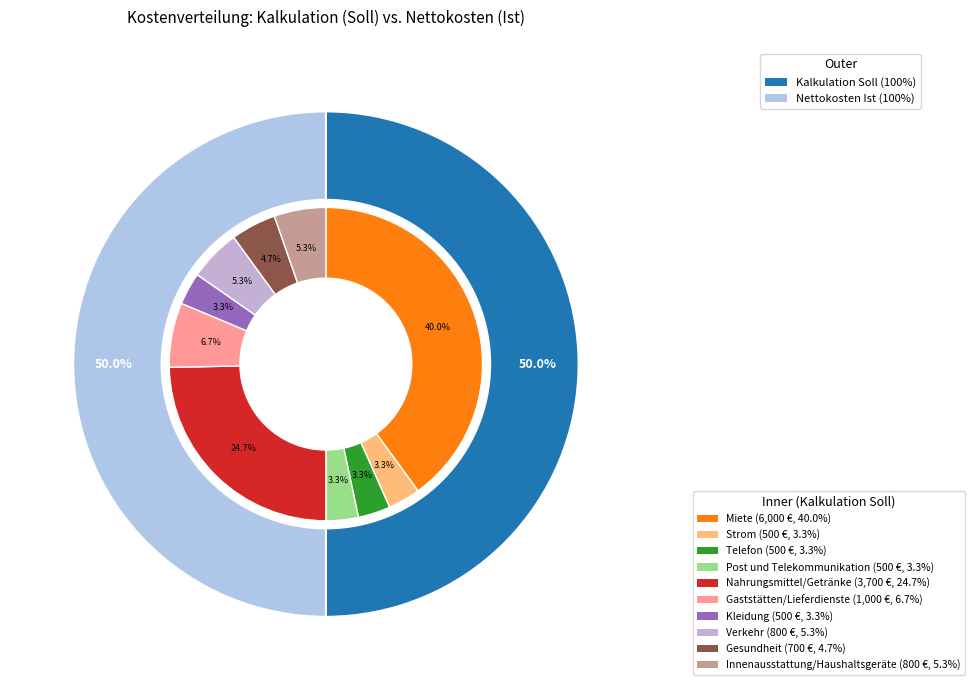

How many slices are in this pie chart?

10